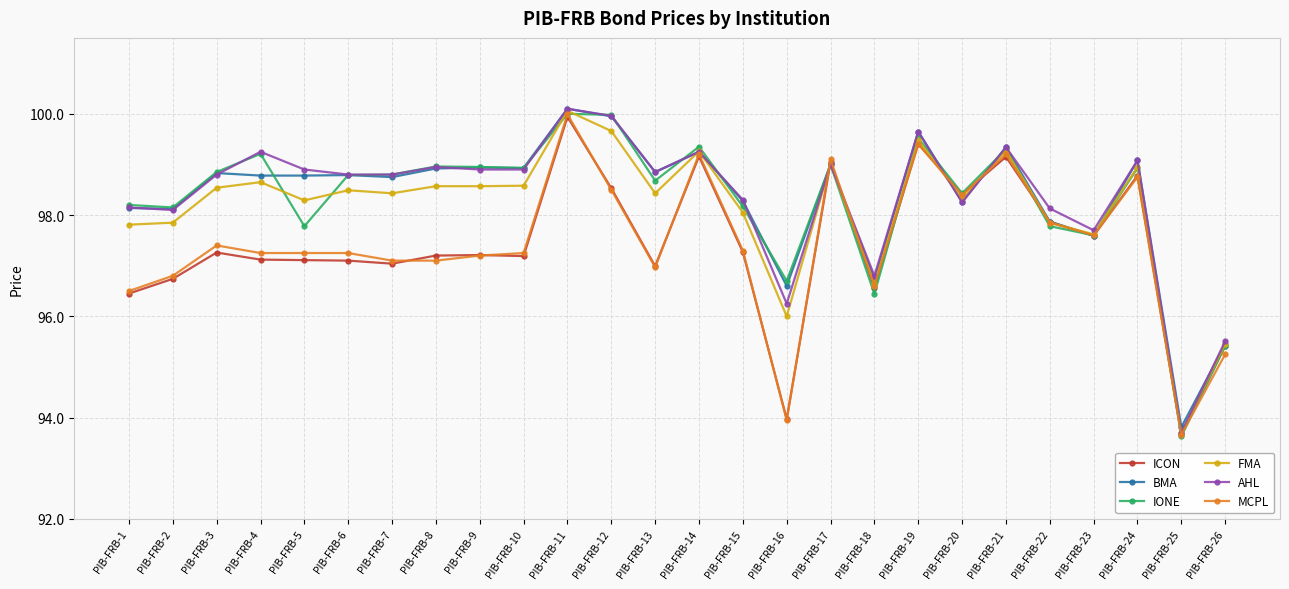

True or false: ICON has a value of 162.3 at PIB-FRB-5.

False